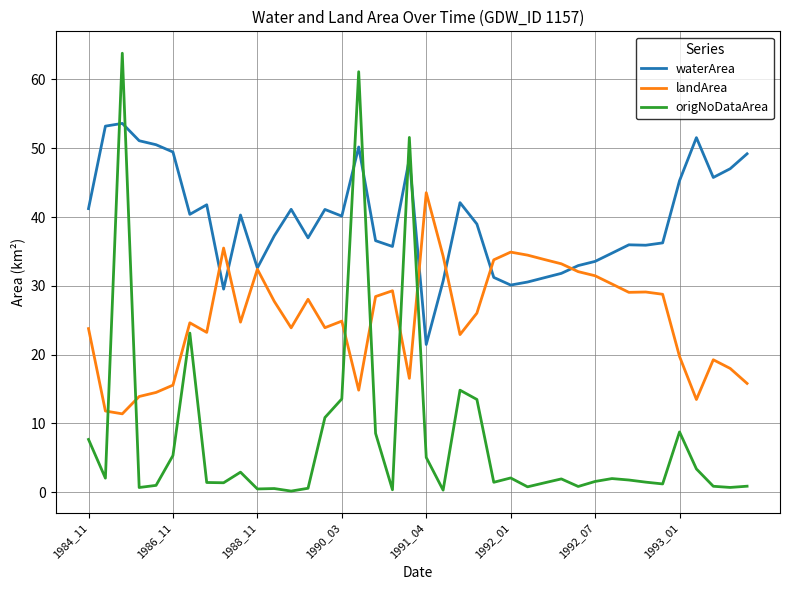

How many interior local peaks does the landArea series have?

10